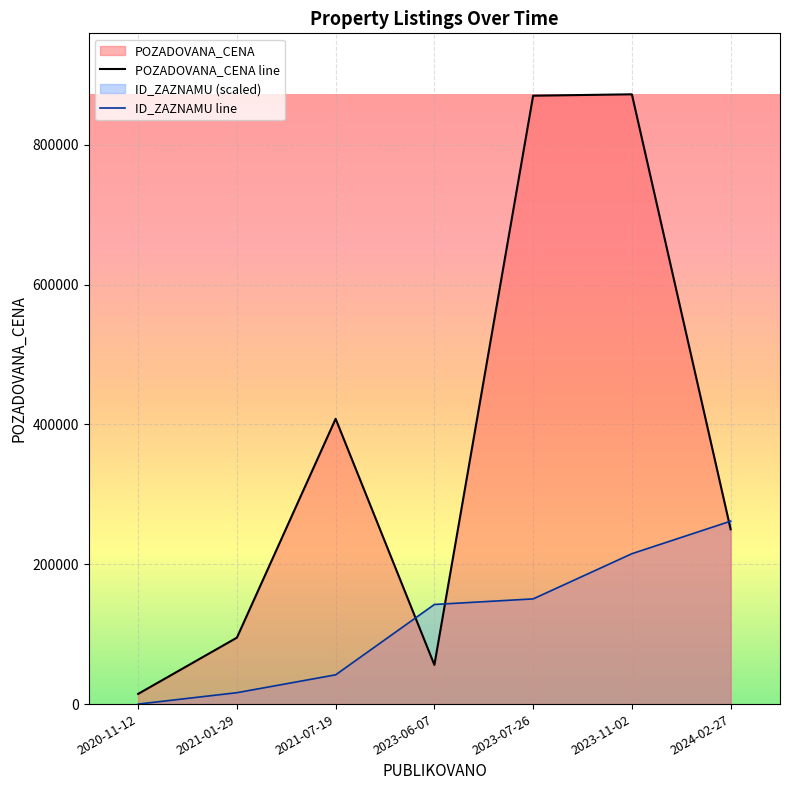

True or false: POZADOVANA_CENA has a value of 573768.6 at 2021-07-19.

False